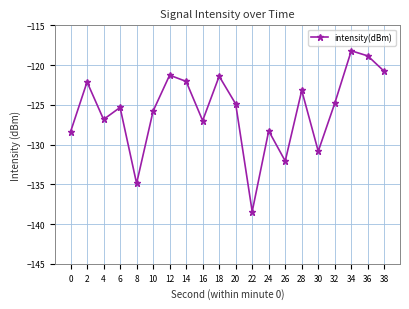

What is the sum of all values?

-2515.5